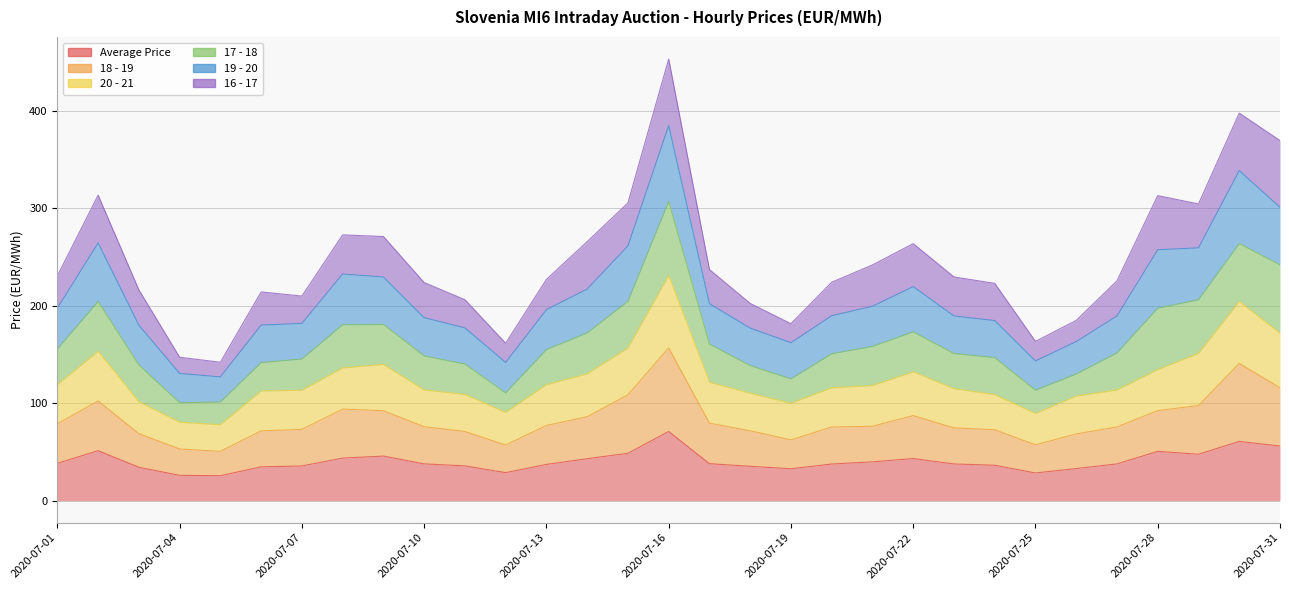

At which category does 18 - 19 reach its first local peak?

2020-07-02